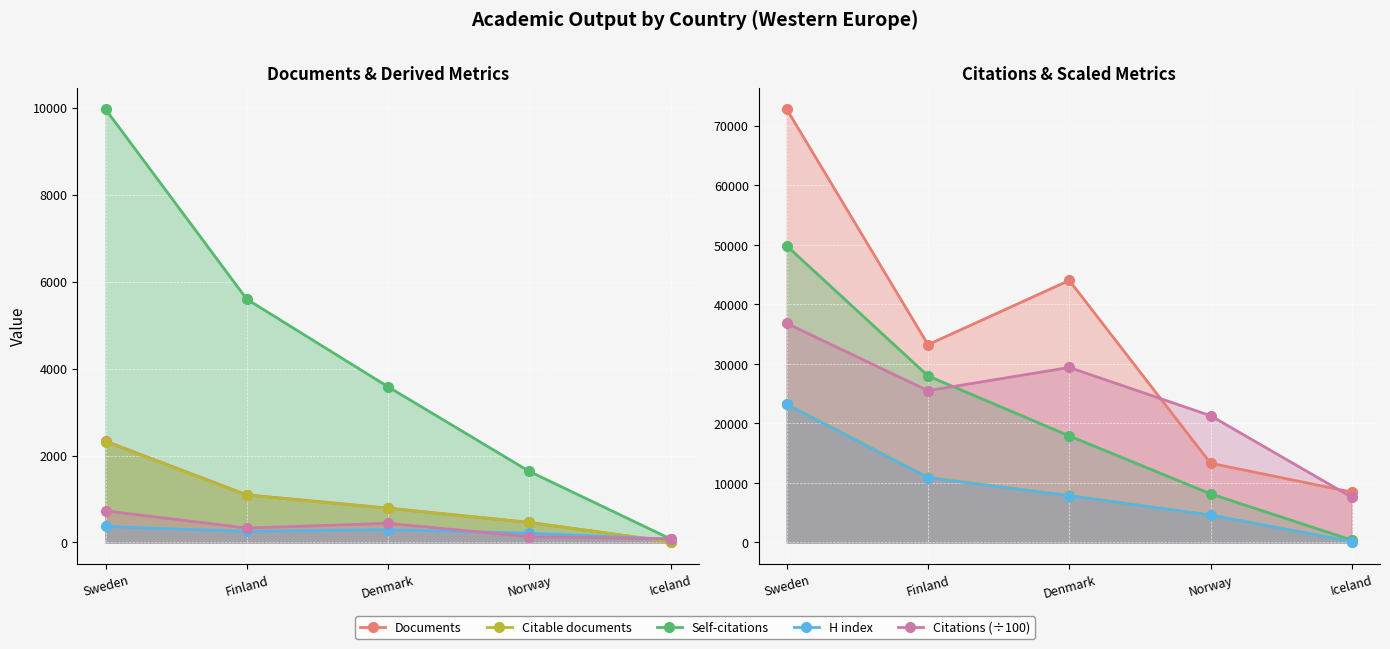

What is the difference between the second highest and minimum values in the Citations series?

355.5